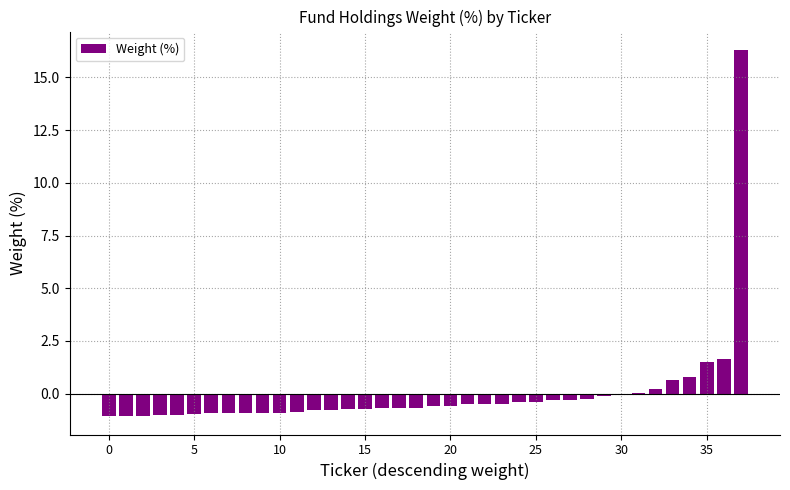

What is the greatest value displayed?

16.3